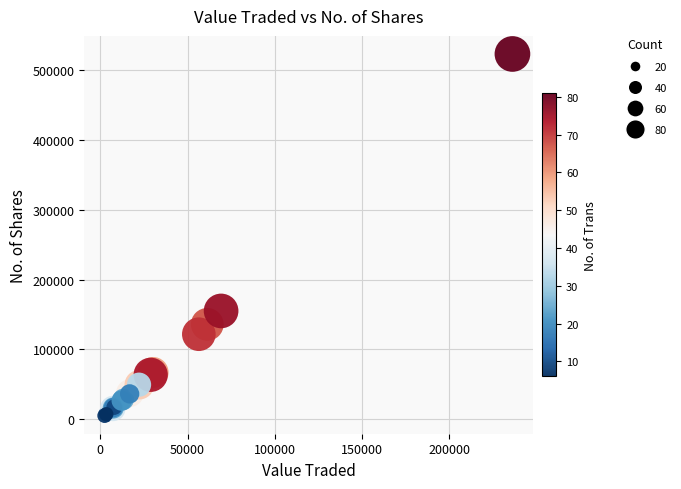

What Y value in the scatter plot is closest to 263952?

155096